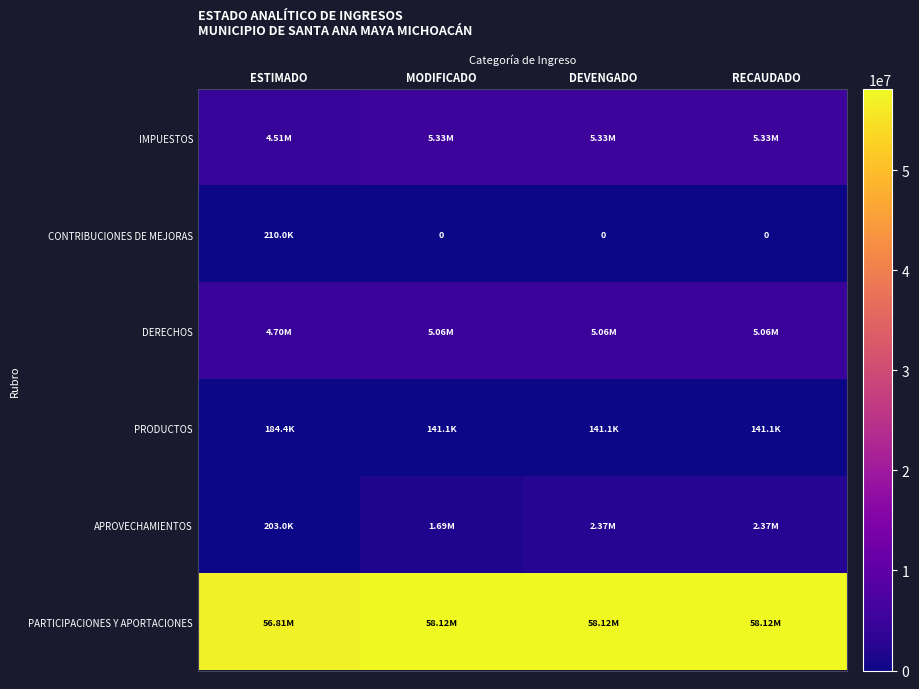

Where is APROVECHAMIENTOS nearest to the value 1287835?

MODIFICADO